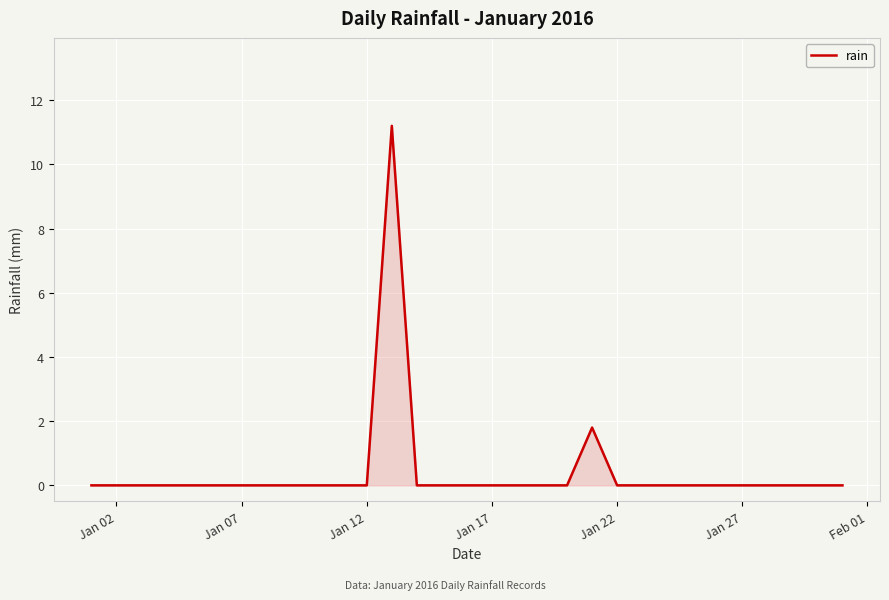

What is the maximum value shown in the chart?

11.2